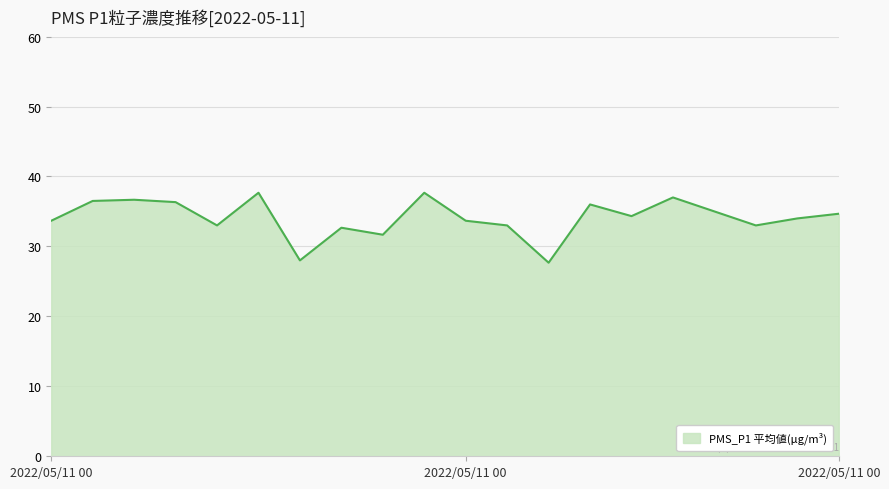

What is the sum of all values?

682.2